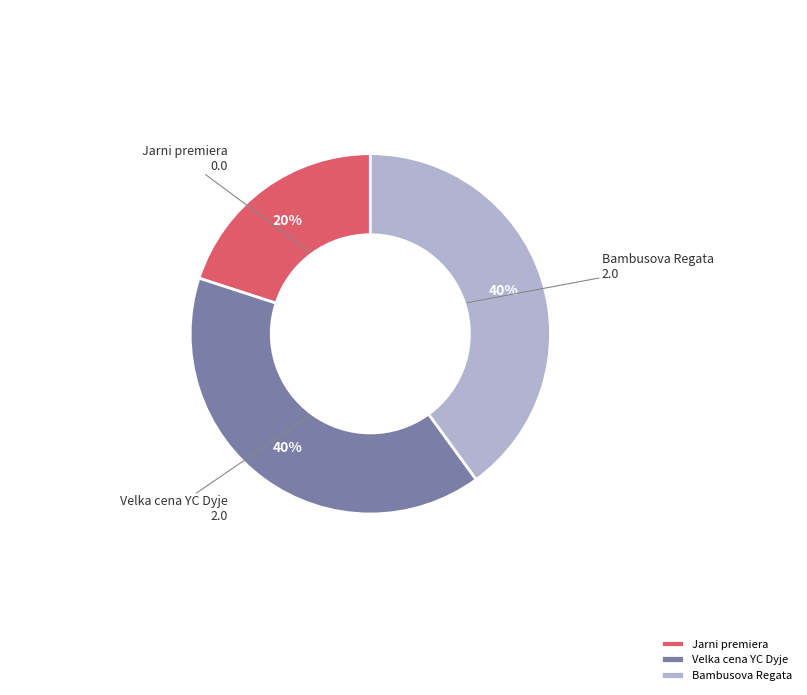

What percentage is the Velka cena YC Dyje slice, to the nearest percent?

40%